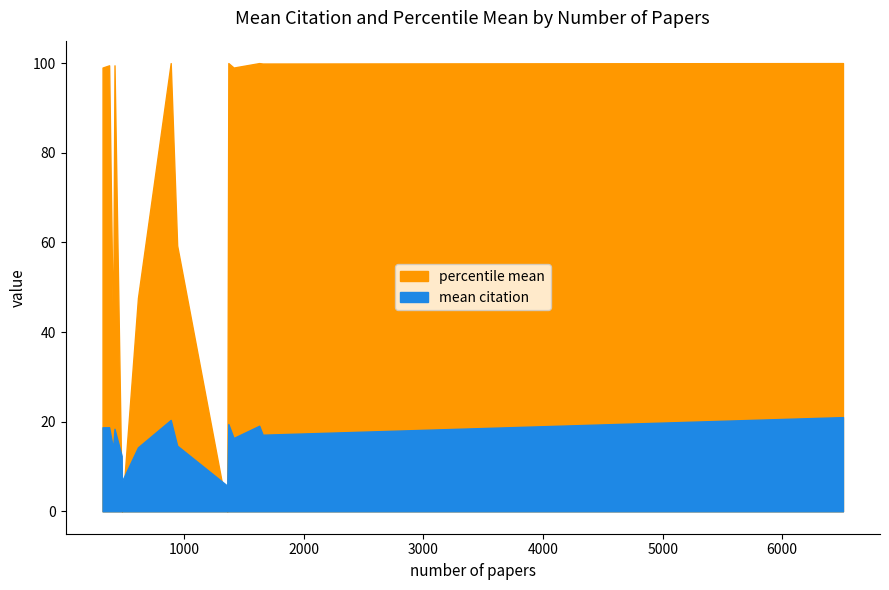

What are all the series names shown in the legend?

mean citation, percentile mean